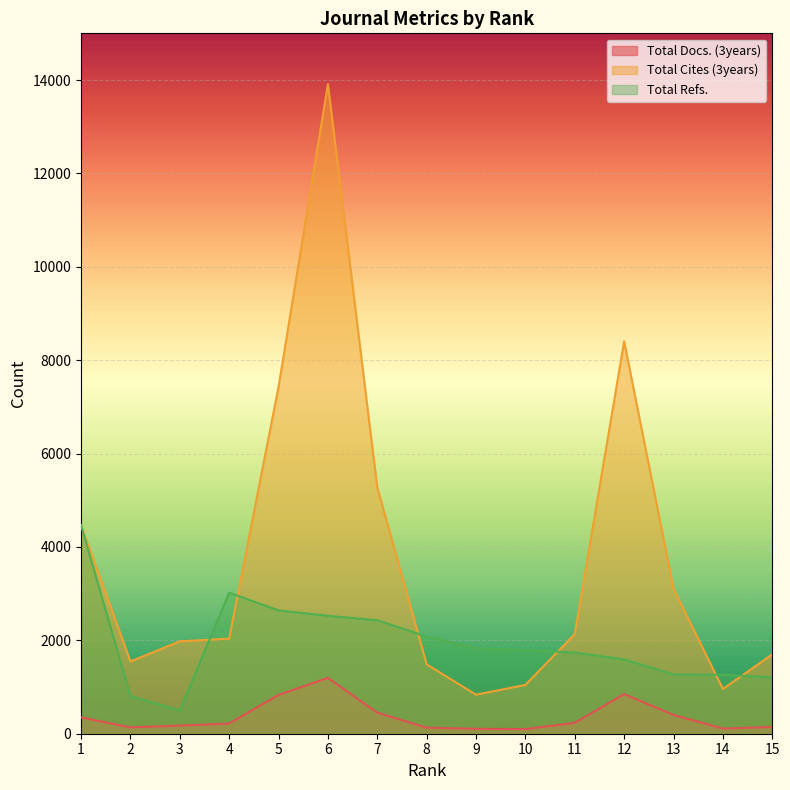

What is the difference between the maximum and minimum values in the Total Refs. series?

3971